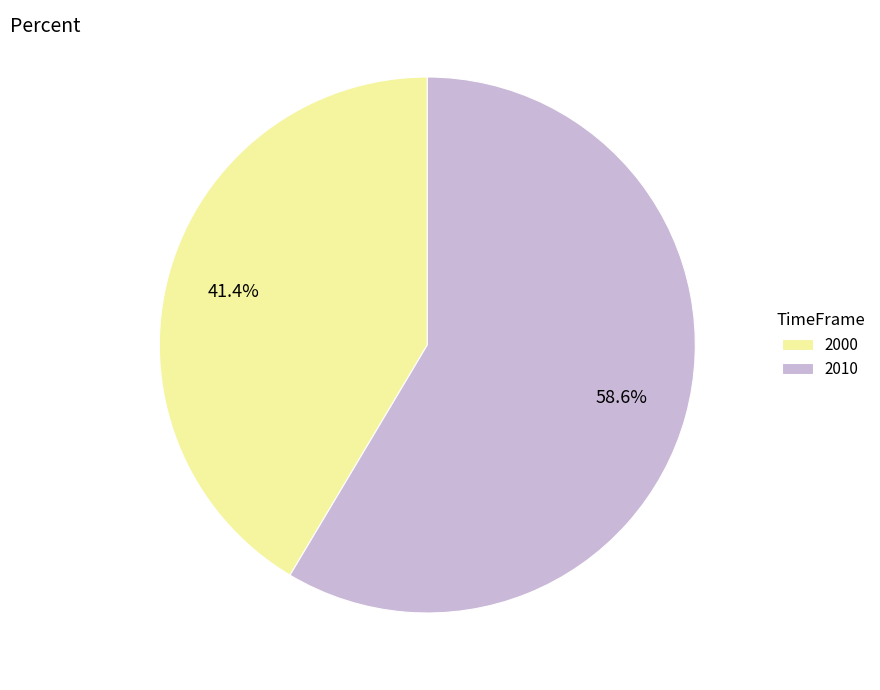

What is the smallest slice in the pie chart?

2000